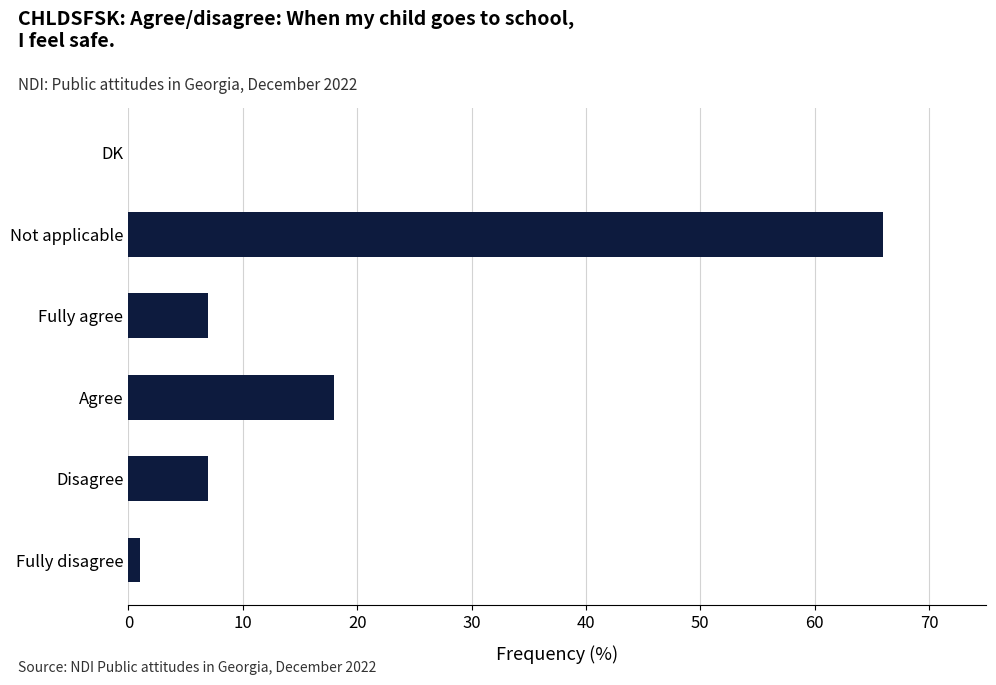

What is the sum of all values?

99